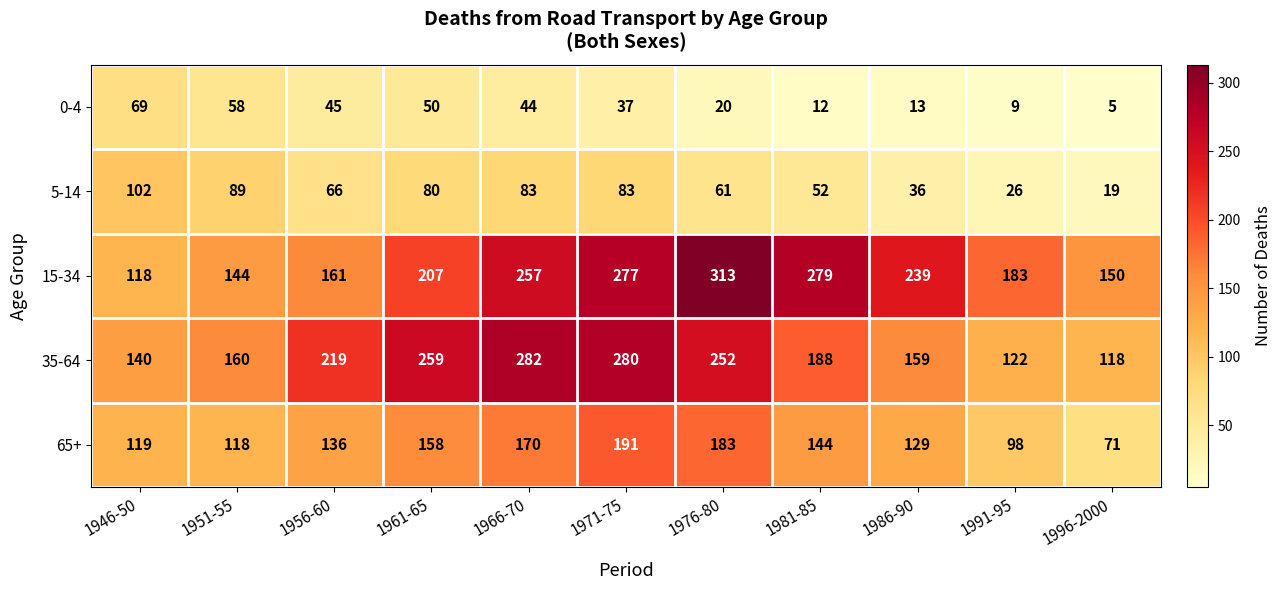

List the labels in order of 0-4 value, smallest first.

1996-2000, 1991-95, 1981-85, 1986-90, 1976-80, 1971-75, 1966-70, 1956-60, 1961-65, 1951-55, 1946-50